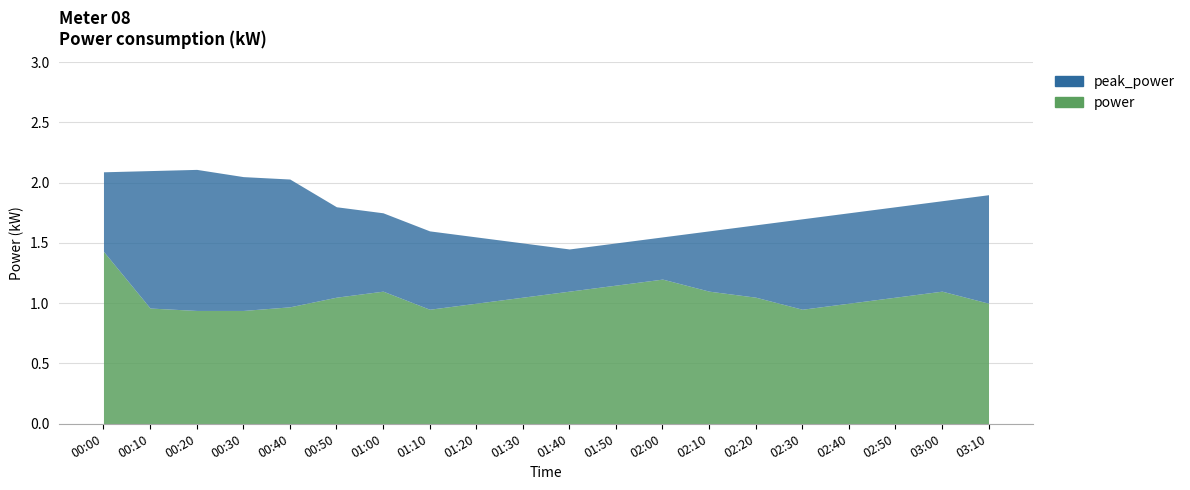

The power series shows 1.2 at 02:00. True or false?

True